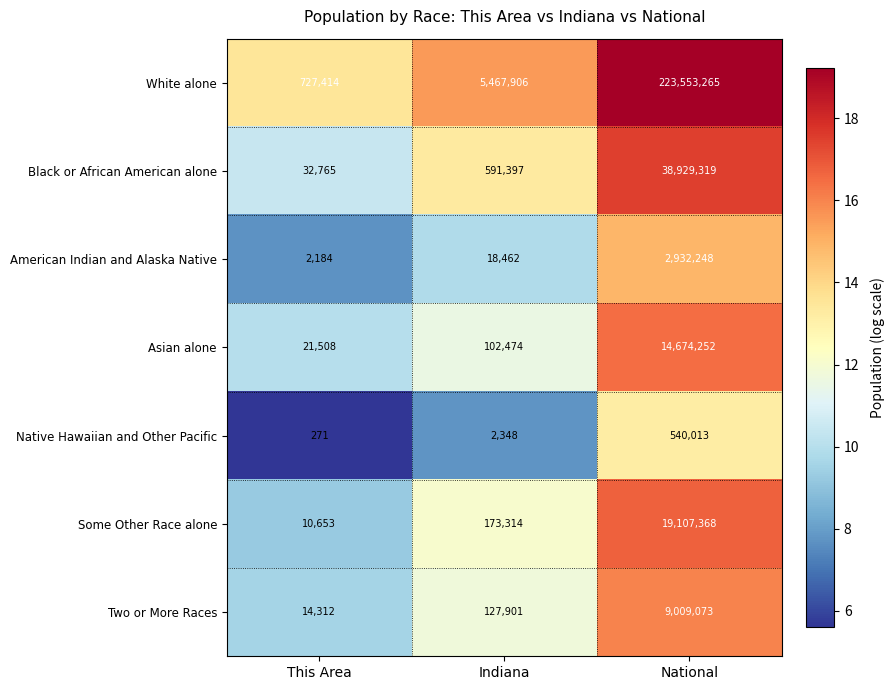

What value does the Some Other Race alone series have at This Area, to the nearest 50?

10650